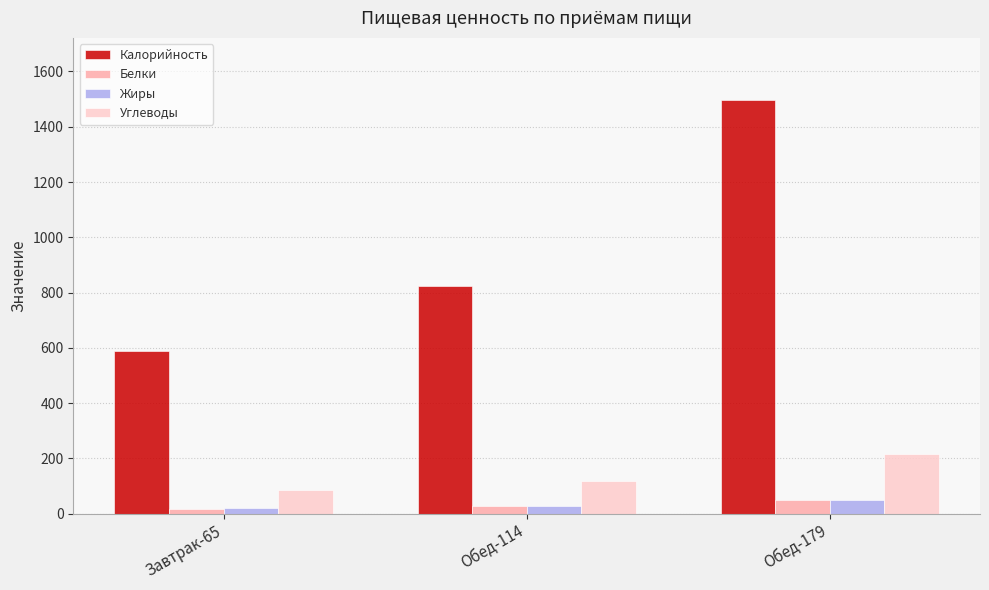

Which category has the highest value in the Углеводы series?

Обед-179